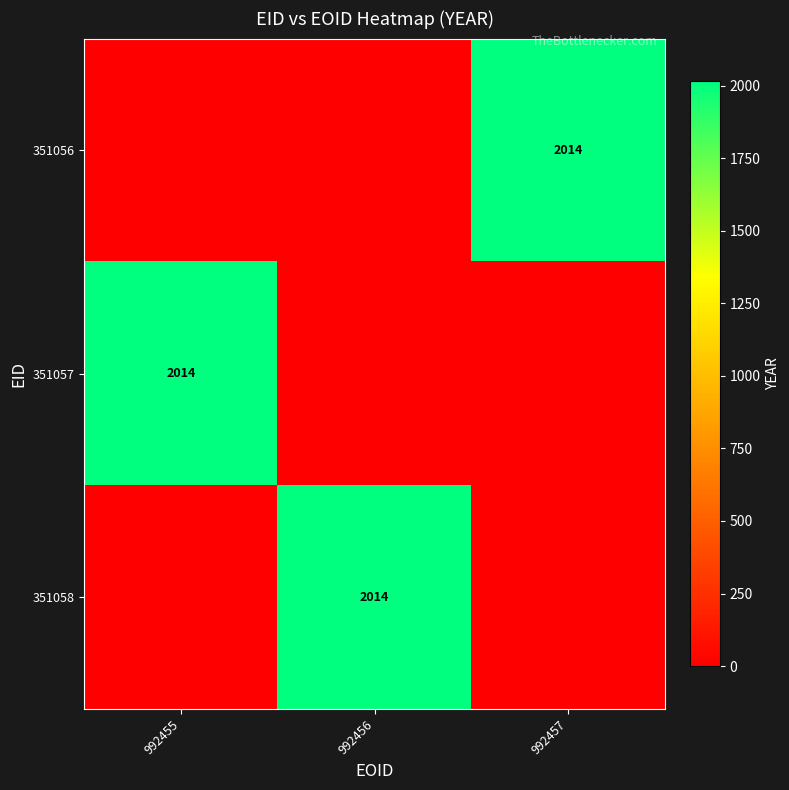

Which series has the largest total across all categories?

351056